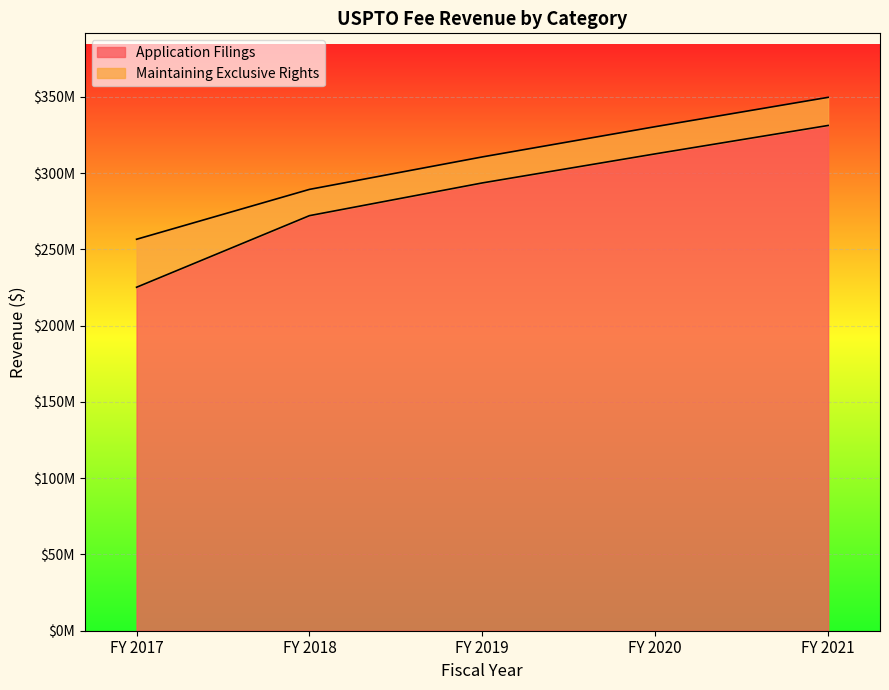

What is the difference between the second highest and minimum values?

87448610